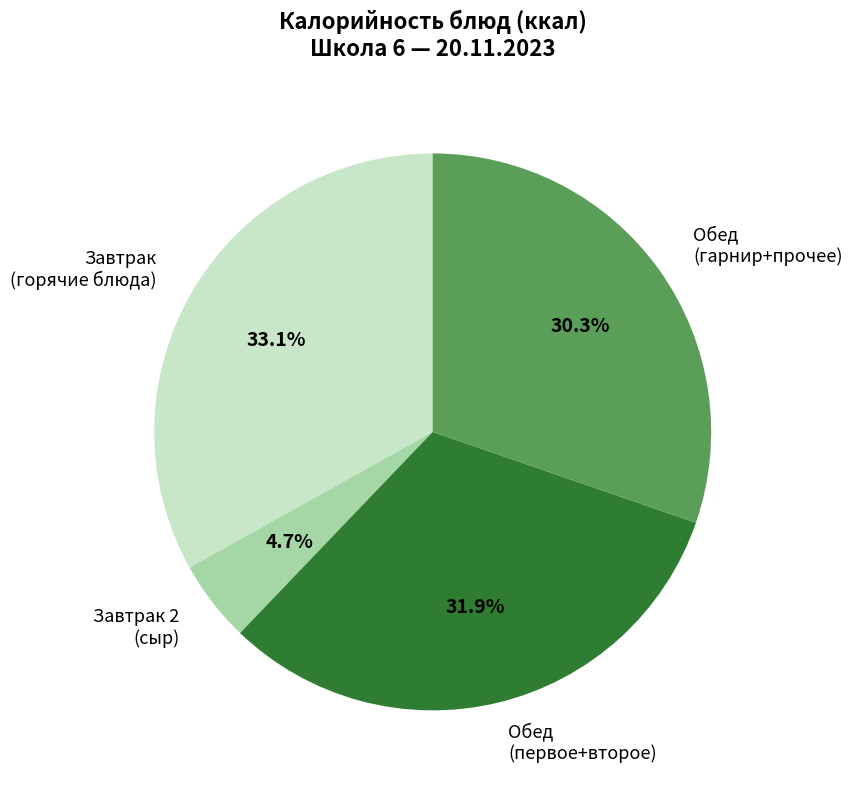

What is the ratio of the value at Завтрак (горячие блюда) to the value at Обед (первое+второе)?

1.0